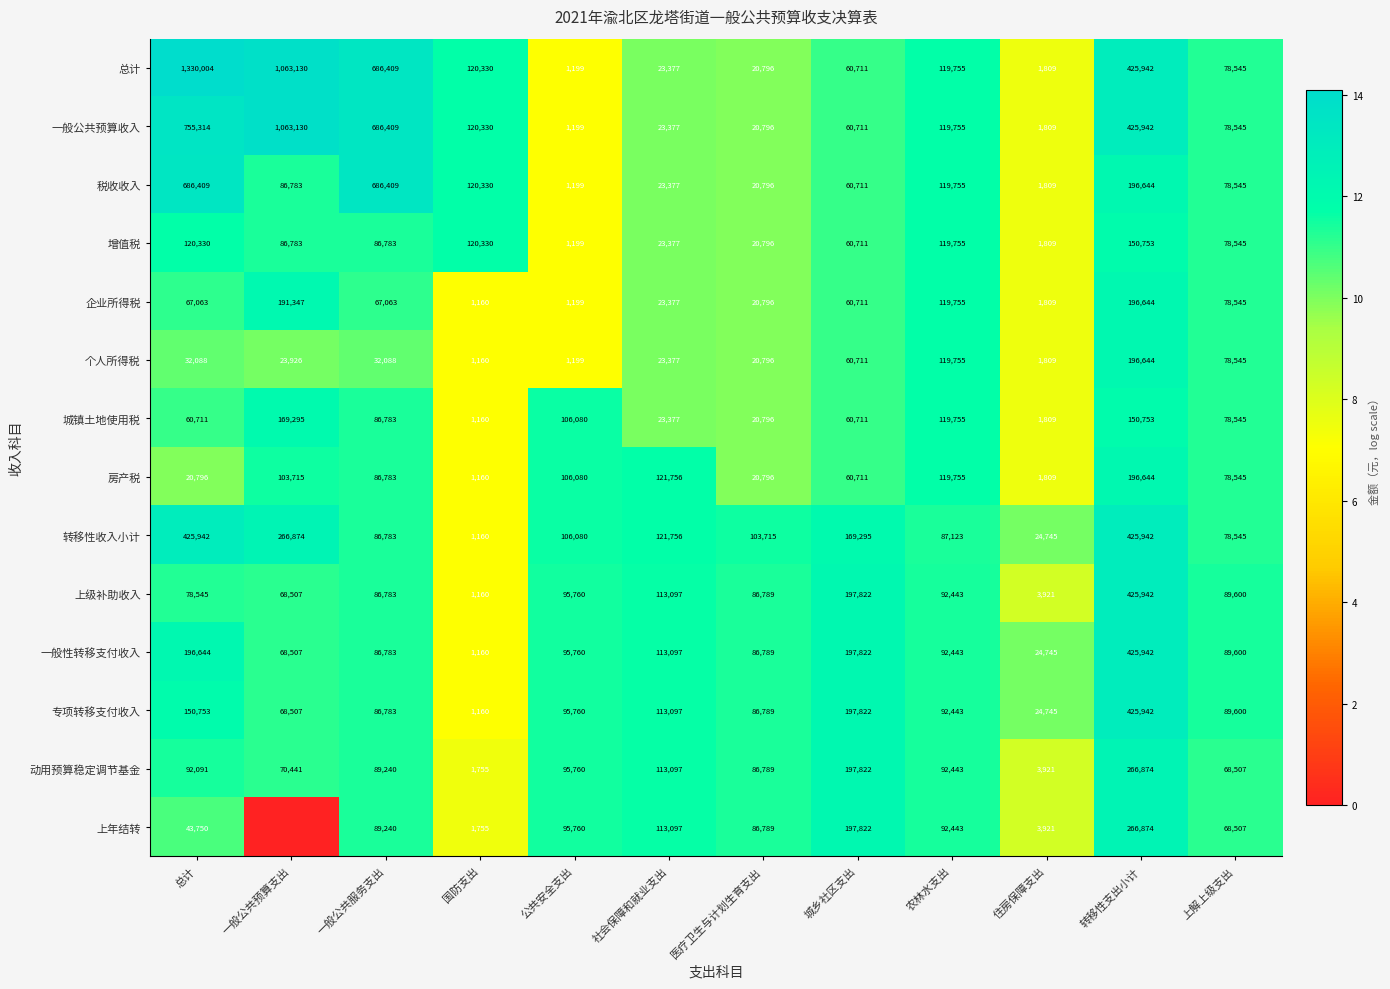

The value of 个人所得税 at 医疗卫生与计划生育支出 is 20796. True or false?

True